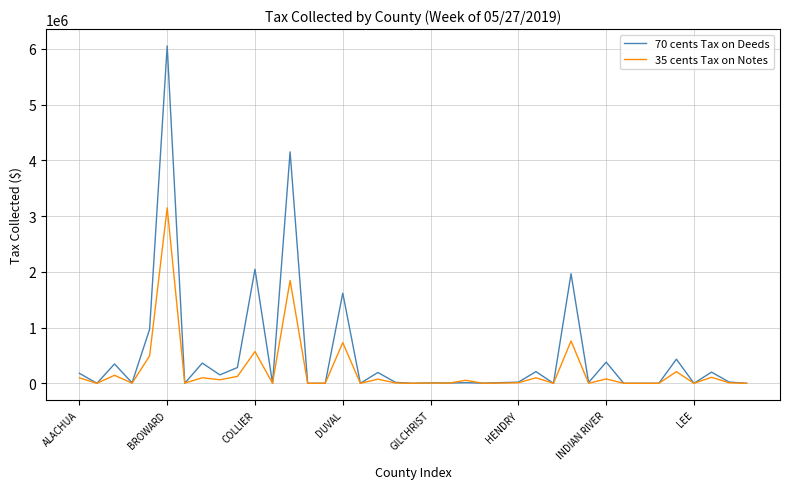

What is the difference between the second highest and minimum values in the 70 cents Tax on Deeds series?

4151141.4